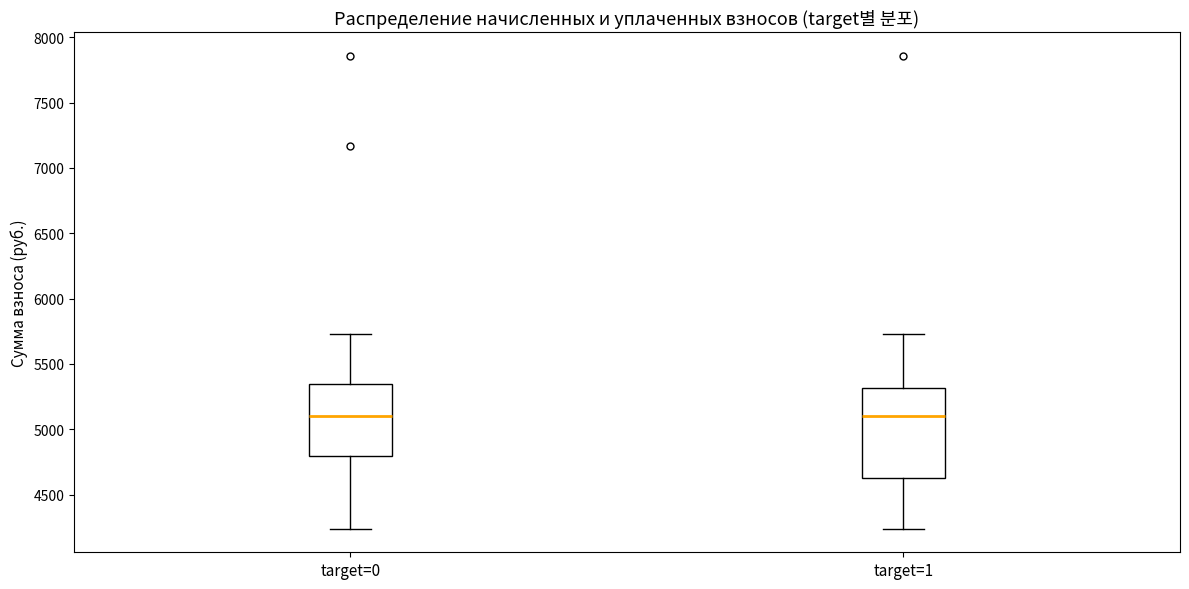

Reading left to right, read every box against the y-axis: the position of its median line, the range the box covers, and the ends of its whiskers. The values are not printed on the chart, so give them approximately, as read against the axis.

target=0: median 5100, box 4800 to 5350, whiskers 4250 to 5750
target=1: median 5100, box 4650 to 5300, whiskers 4250 to 5750